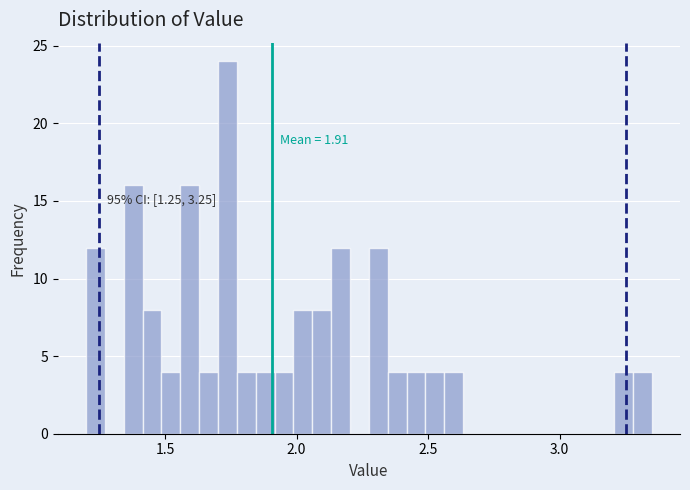

Around what value on the x-axis is the tallest bar? Give the approximate position of its centre, as read against the axis.

1.75